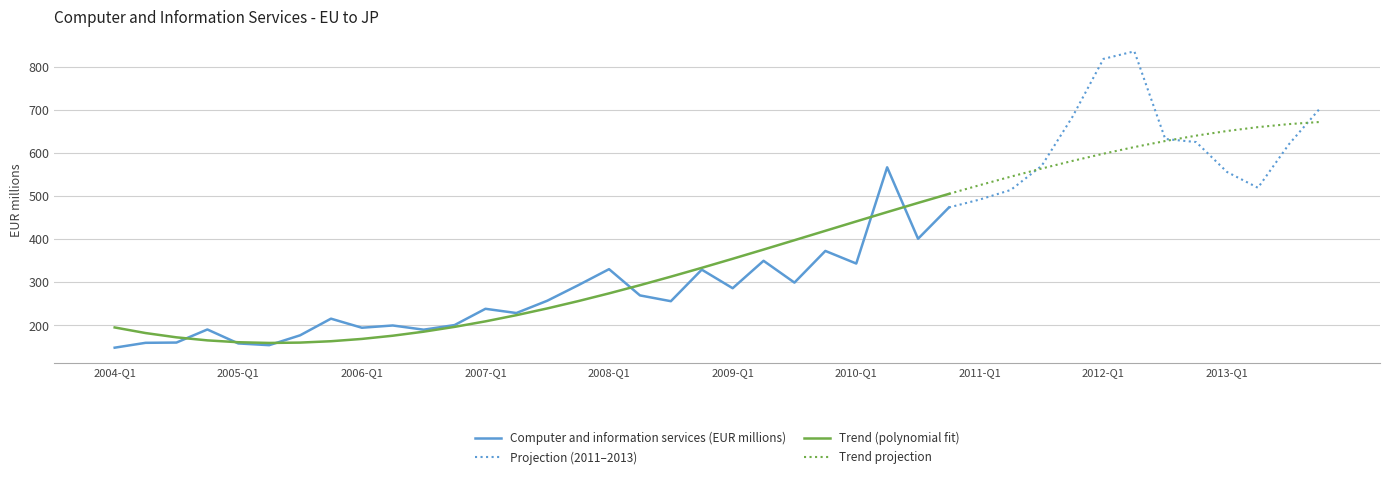

What is the difference between the maximum and second lowest values?

682.2